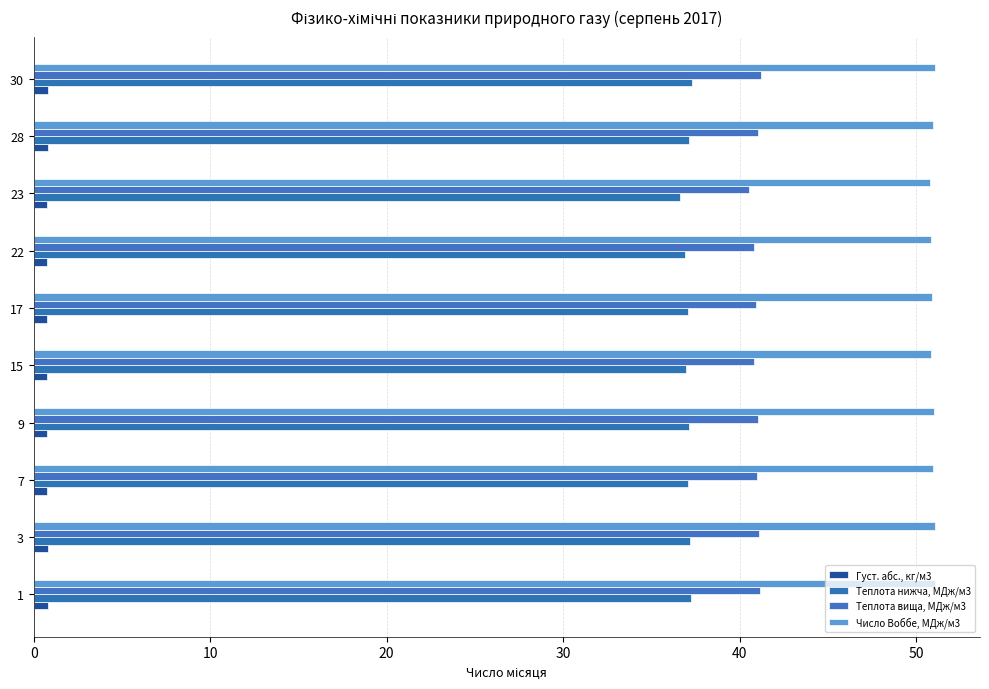

What is the value of the Теплота вища, МДж/м3 bar at the 3rd from the left?

41.0